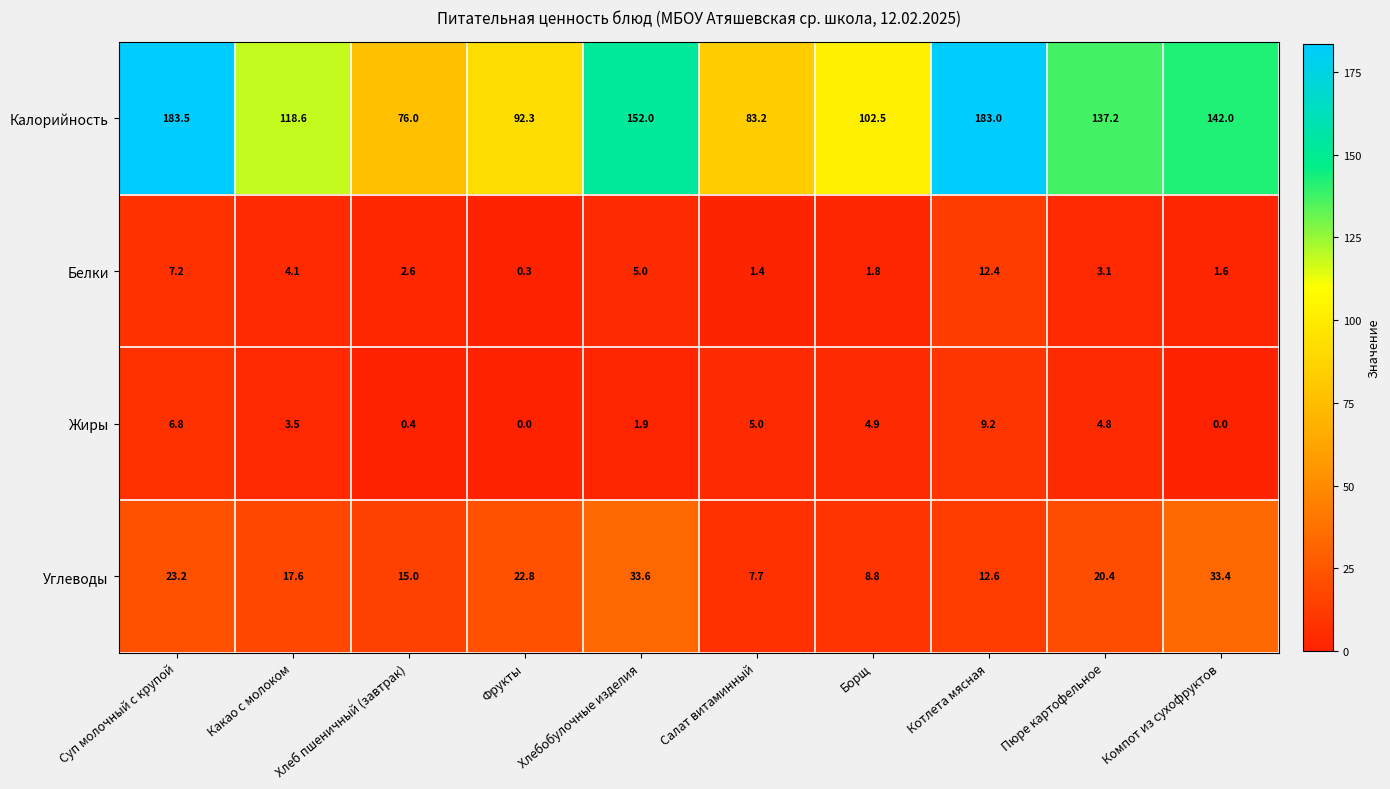

The Калорийность series shows 76.0 at Хлеб пшеничный (завтрак). True or false?

True